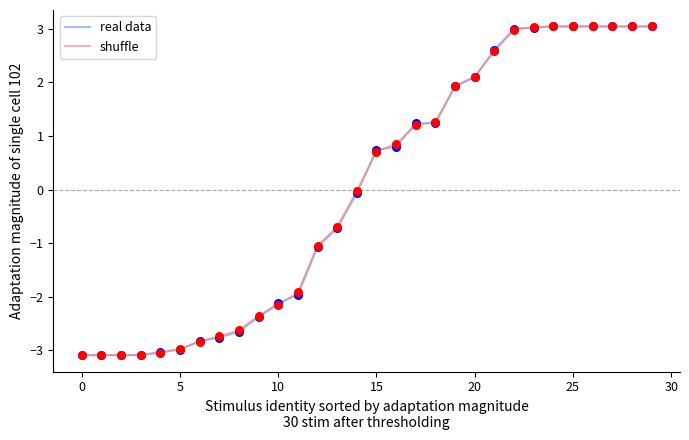

What is the maximum value for shuffle?

3.0